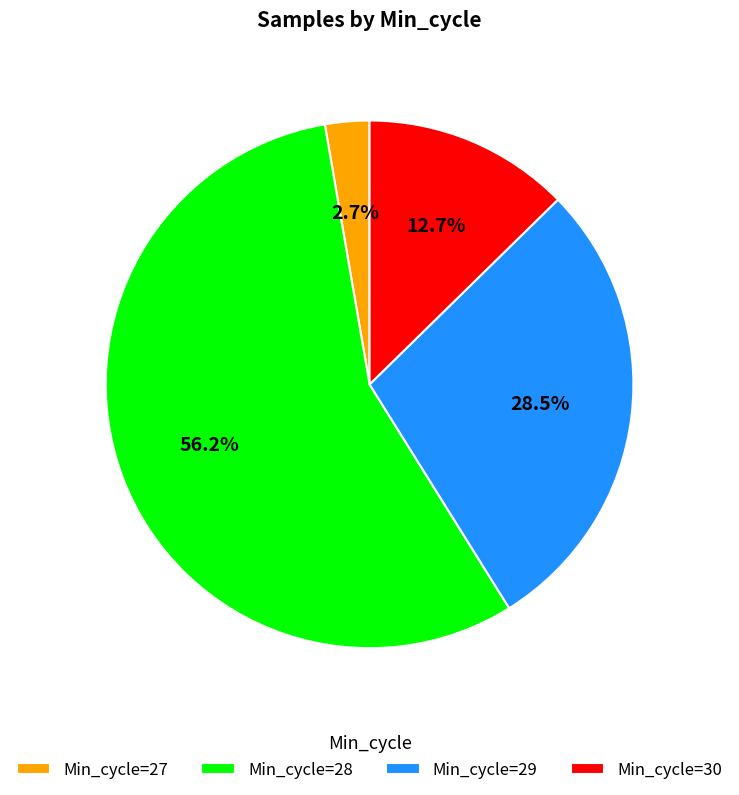

What is the ratio of the value at Min_cycle=30 to the value at Min_cycle=29?

0.4